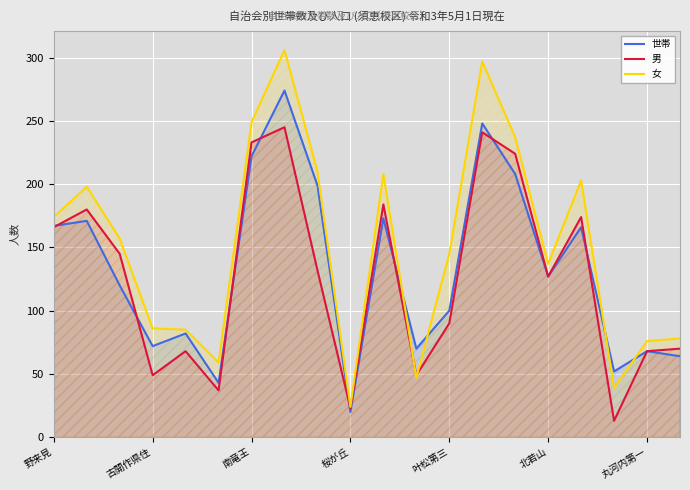

How many interior local peaks does the 女 series have?

5